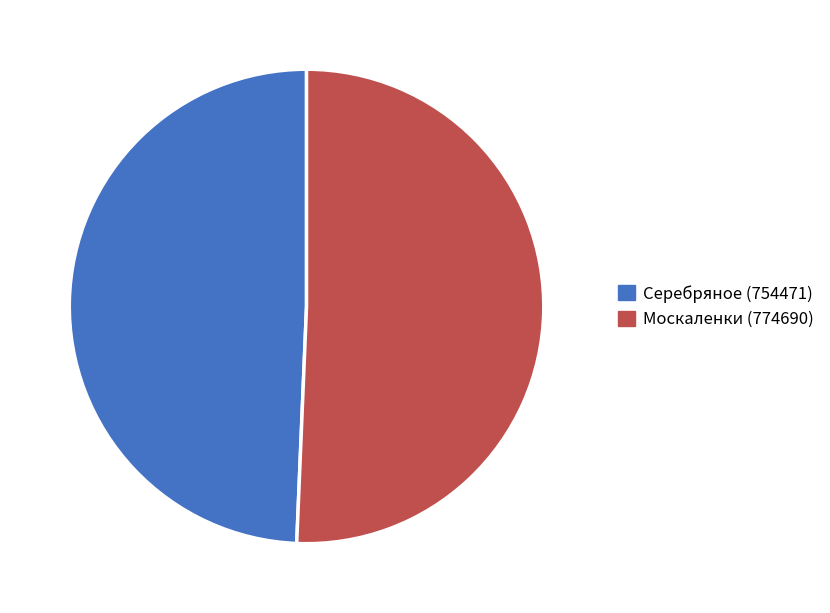

Is it true that Серебряное is 61% of the pie?

False